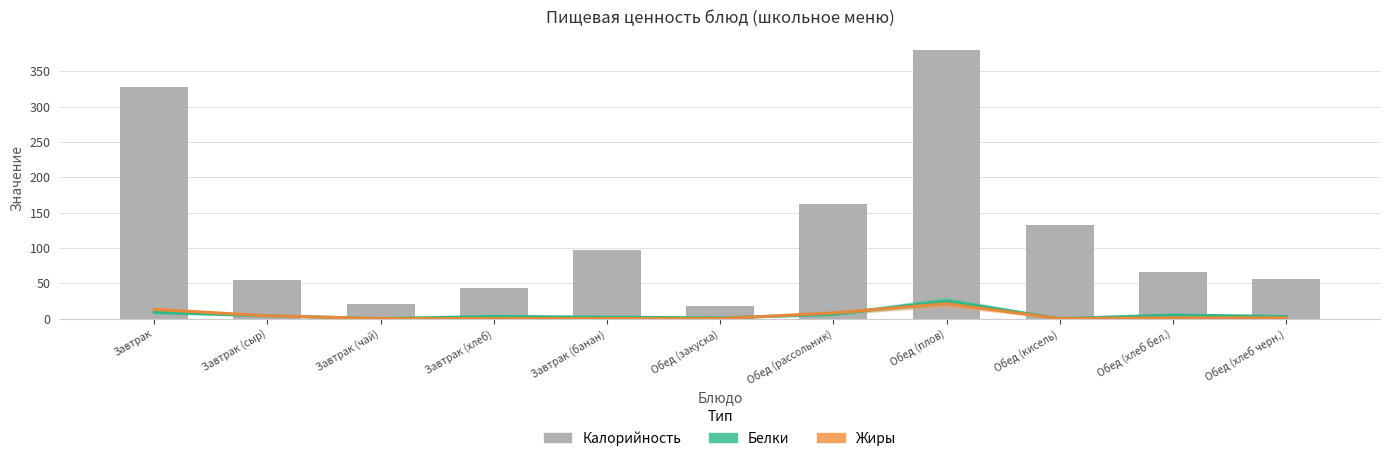

What is the label of the 1st bar from the right?

Обед (хлеб черн.)